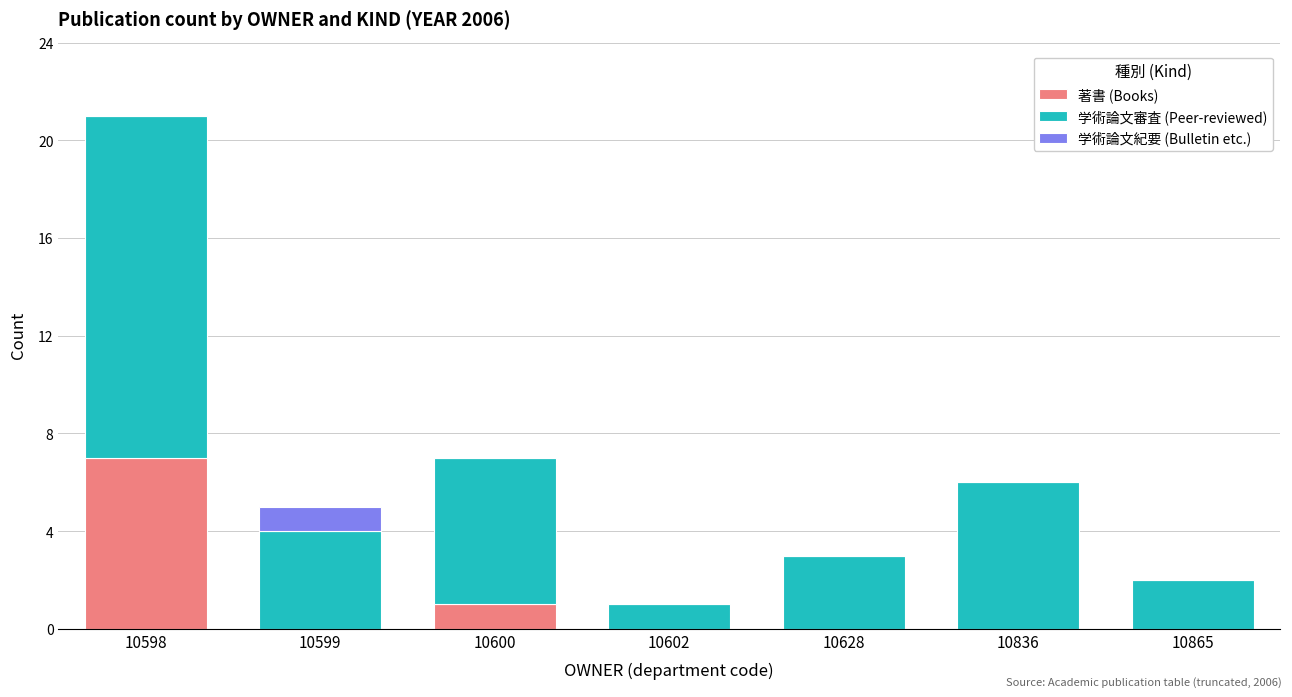

Reading left to right, what are the values for 著書 (Books)?

10598=7	10599=0	10600=1	10602=0	10628=0	10836=0	10865=0